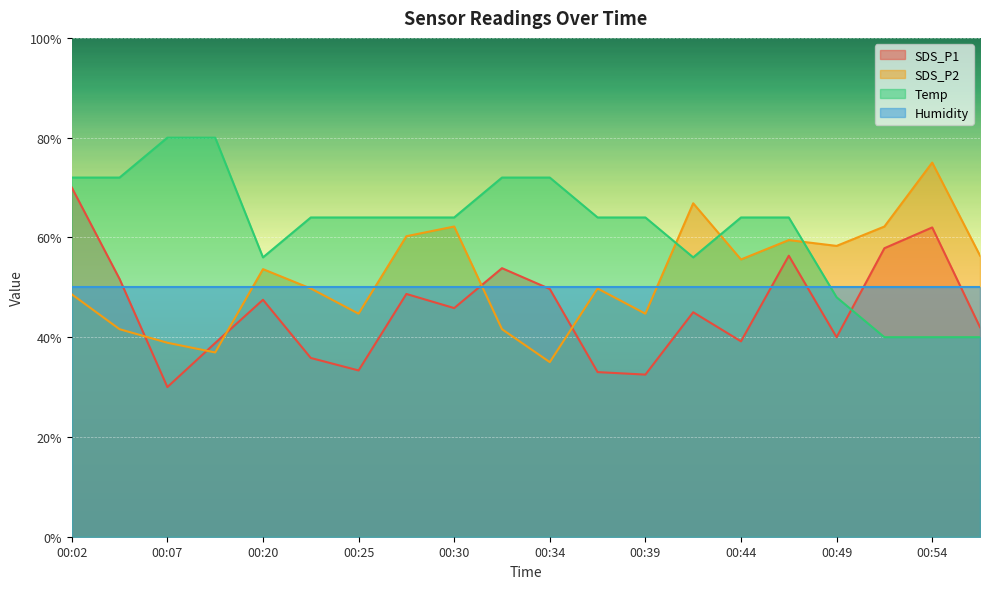

How many interior local valleys does the SDS_P2 series have?

6